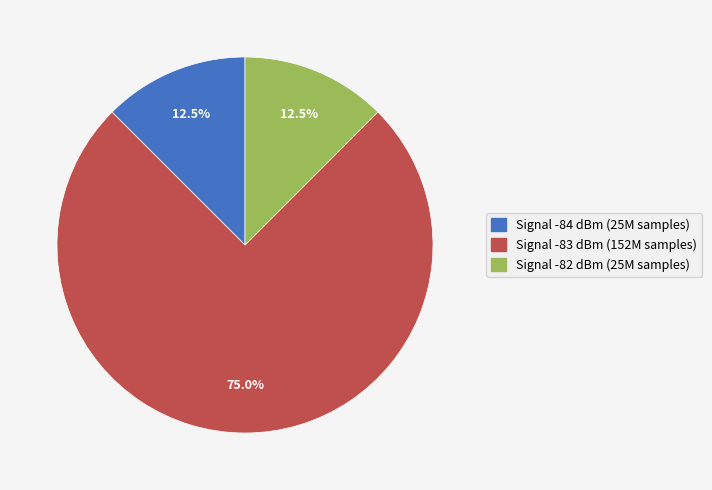

Is there any slice that represents more than half of the pie?

Yes